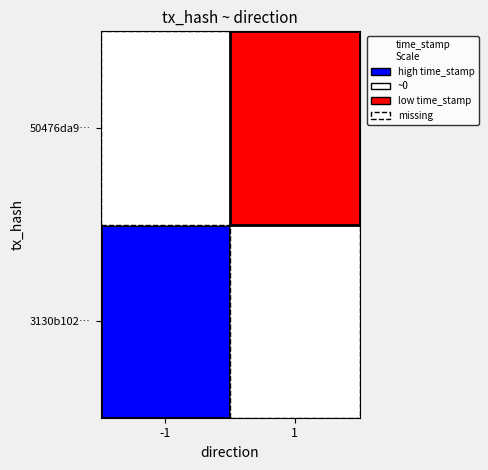

The value of 3130b102465345eb7bf113c1c0ec7a86df0158d at -1 is 944417932. True or false?

False